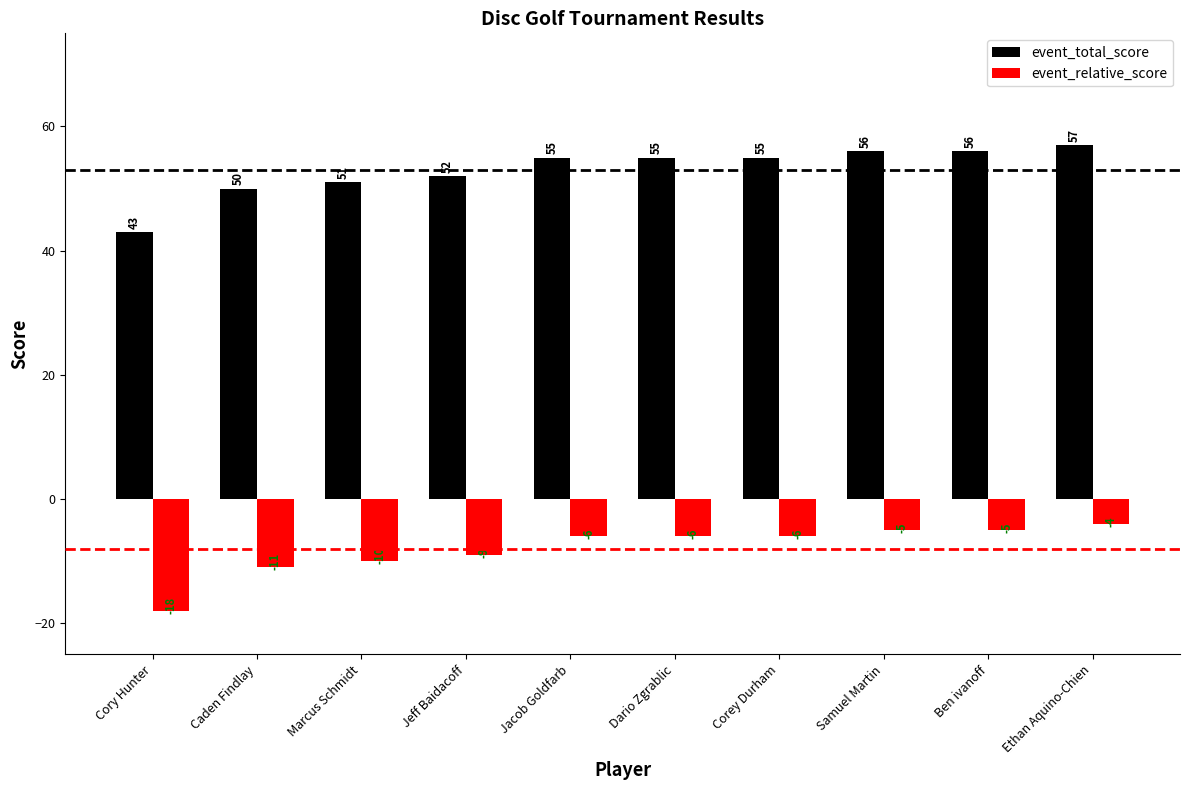

At which category does the chart reach its peak across all series?

Ethan Aquino-Chien